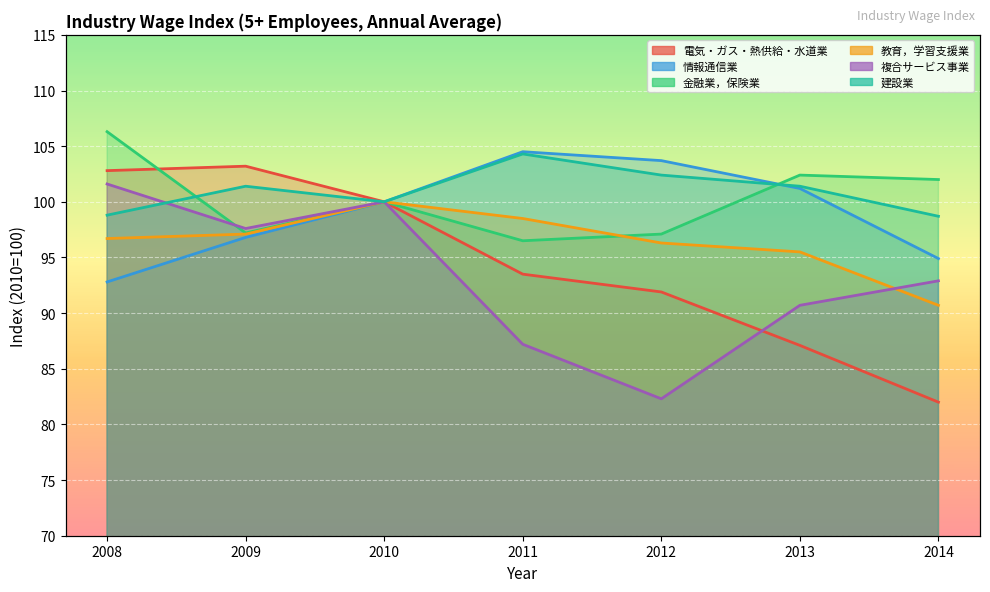

Between which two adjacent categories do 複合サービス事業 and 建設業 first intersect?

2008 and 2009